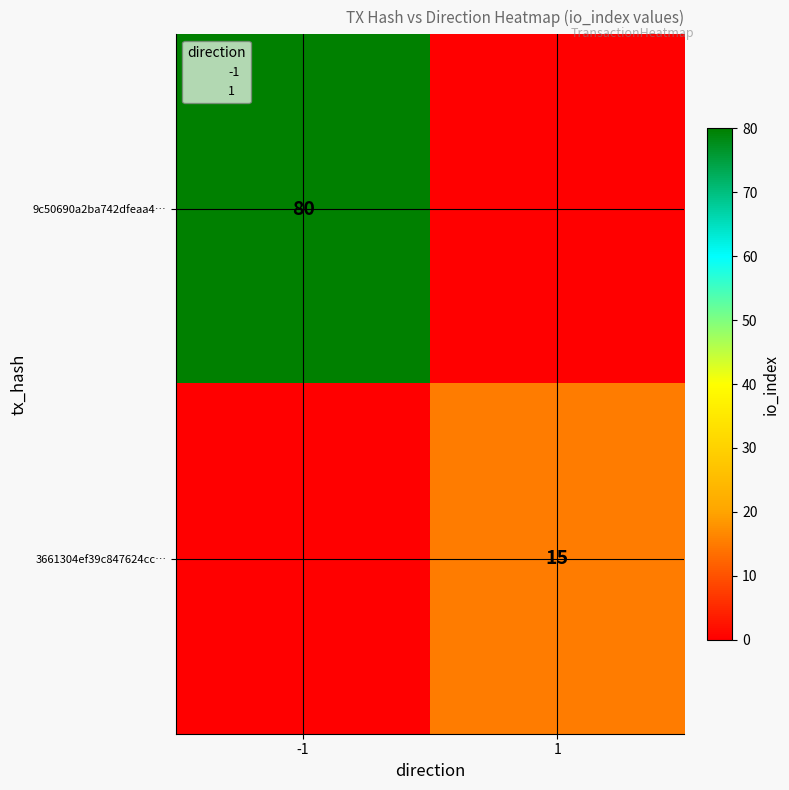

What is the total value across all series at 1?

15